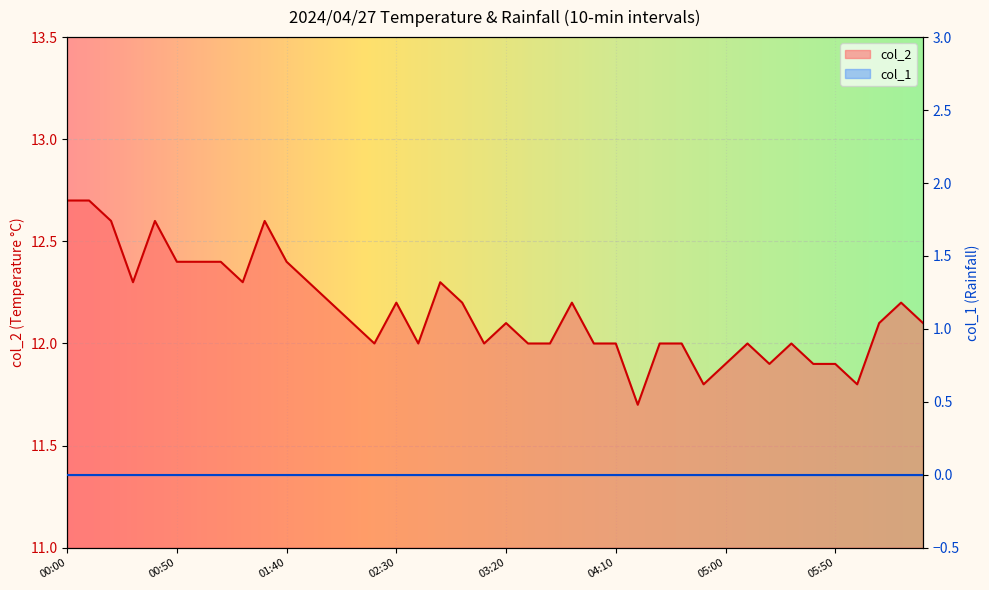

Where is the first local maximum?

00:40